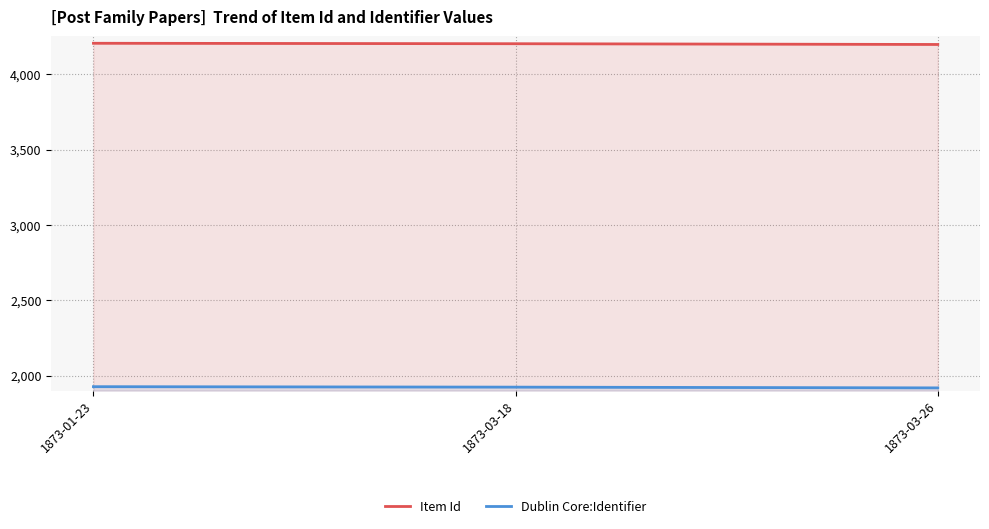

List the series in order of their peak value, highest first.

Item Id, Dublin Core:Identifier